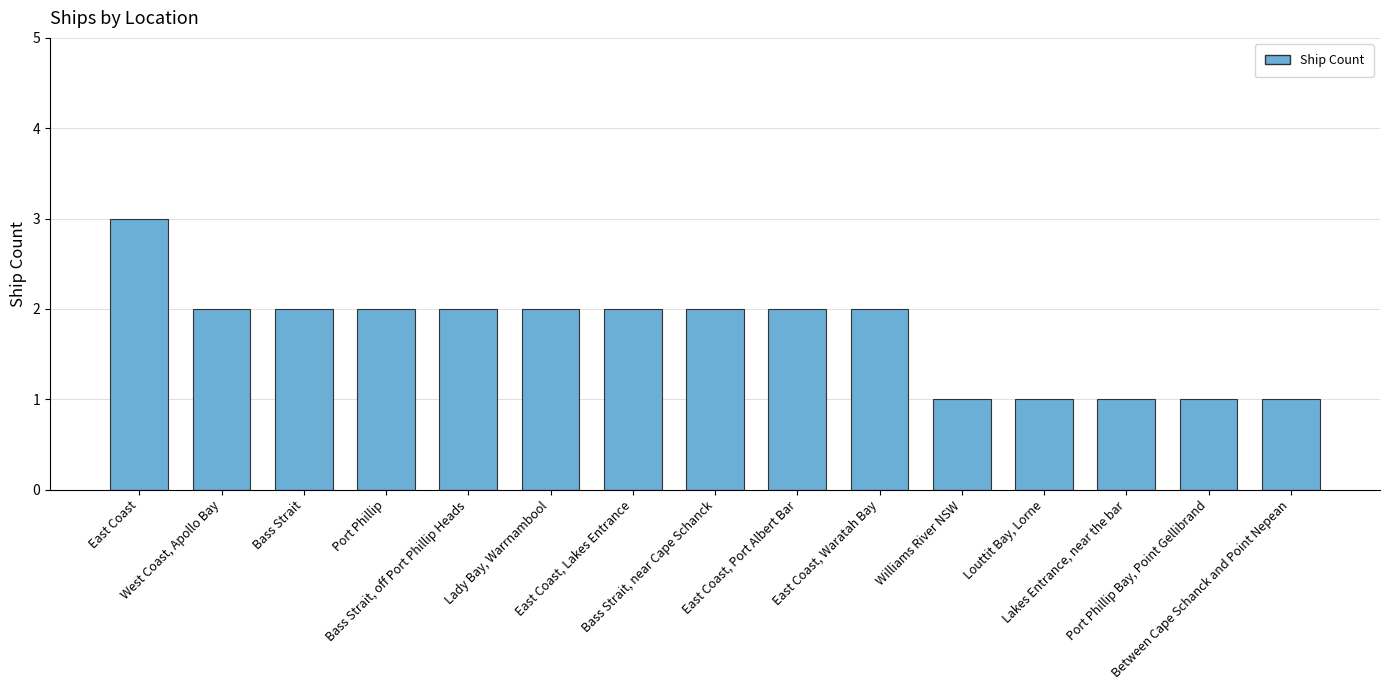

Reading left to right, extract all data points from this chart.

3	2	2	2	2	2	2	2	2	2	1	1	1	1	1